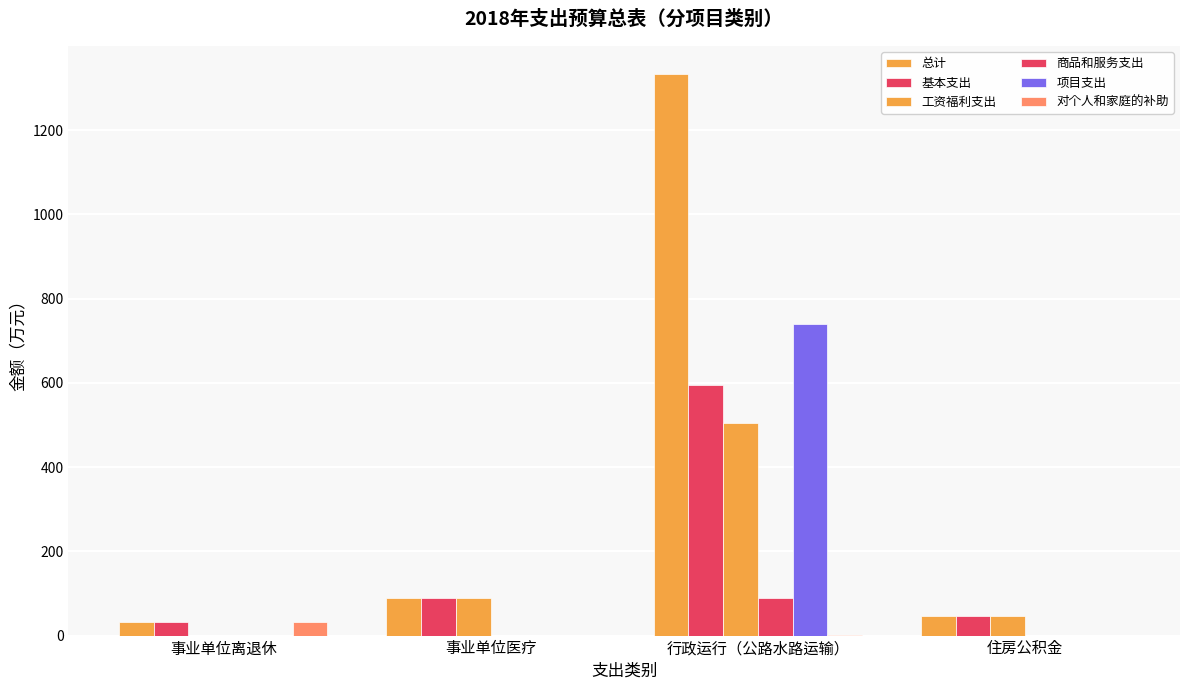

Rank the series at 住房公积金 from lowest to highest value.

商品和服务支出, 项目支出, 对个人和家庭的补助, 总计, 基本支出, 工资福利支出